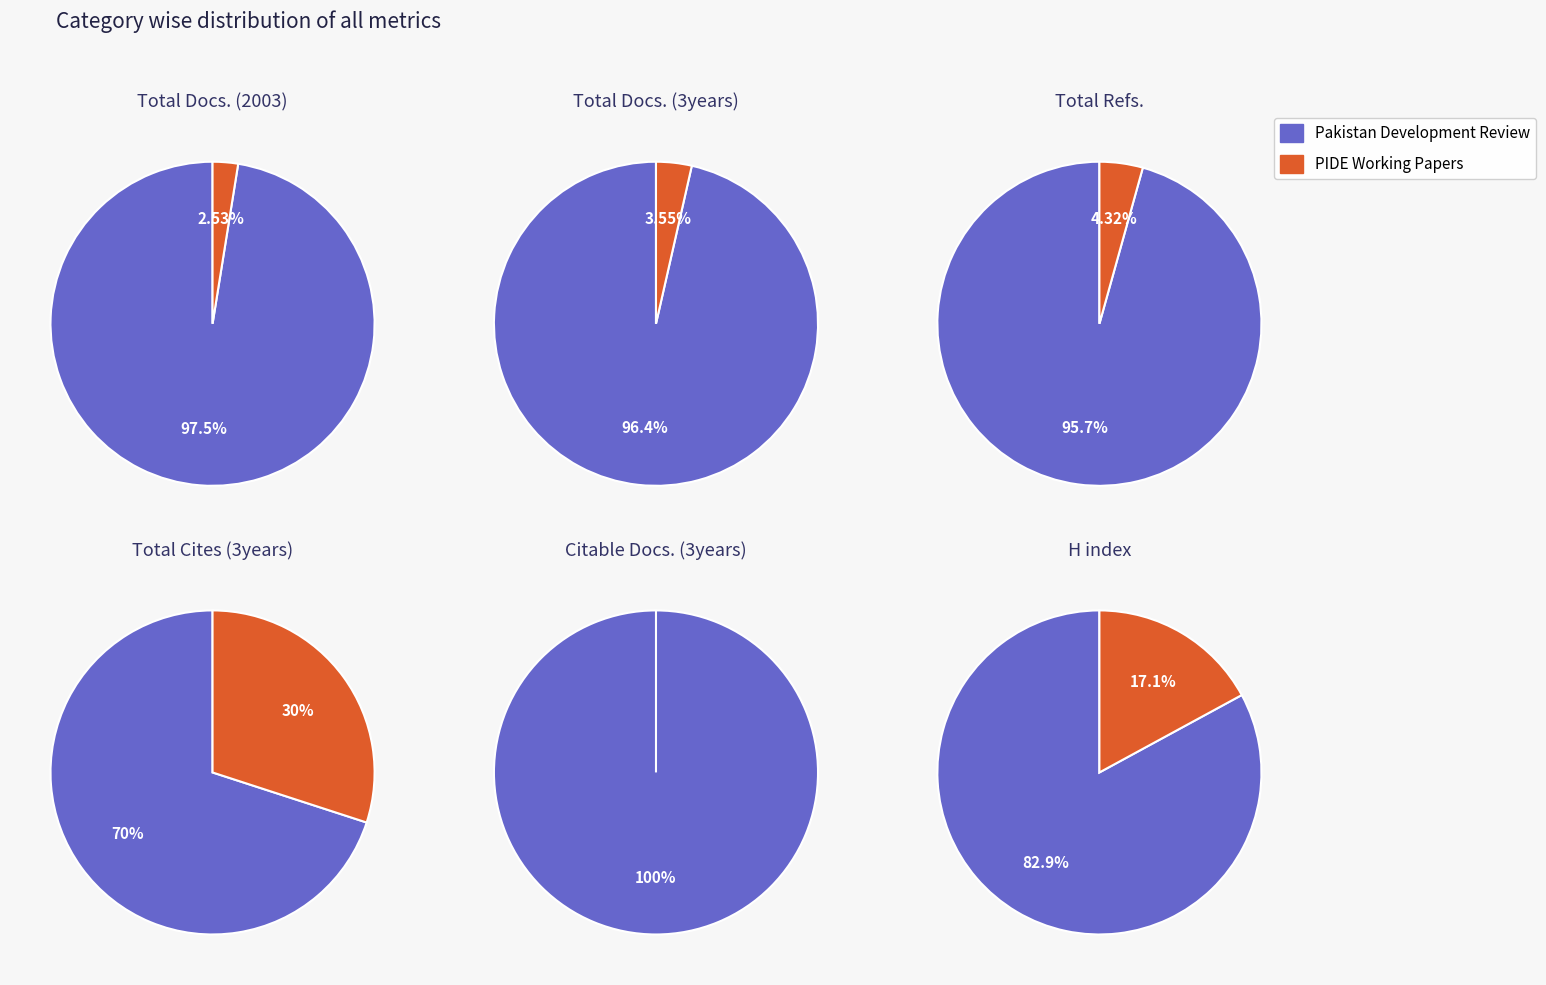

Do Pakistan Development Review and PIDE Working Papers together represent more than half of the pie?

Yes